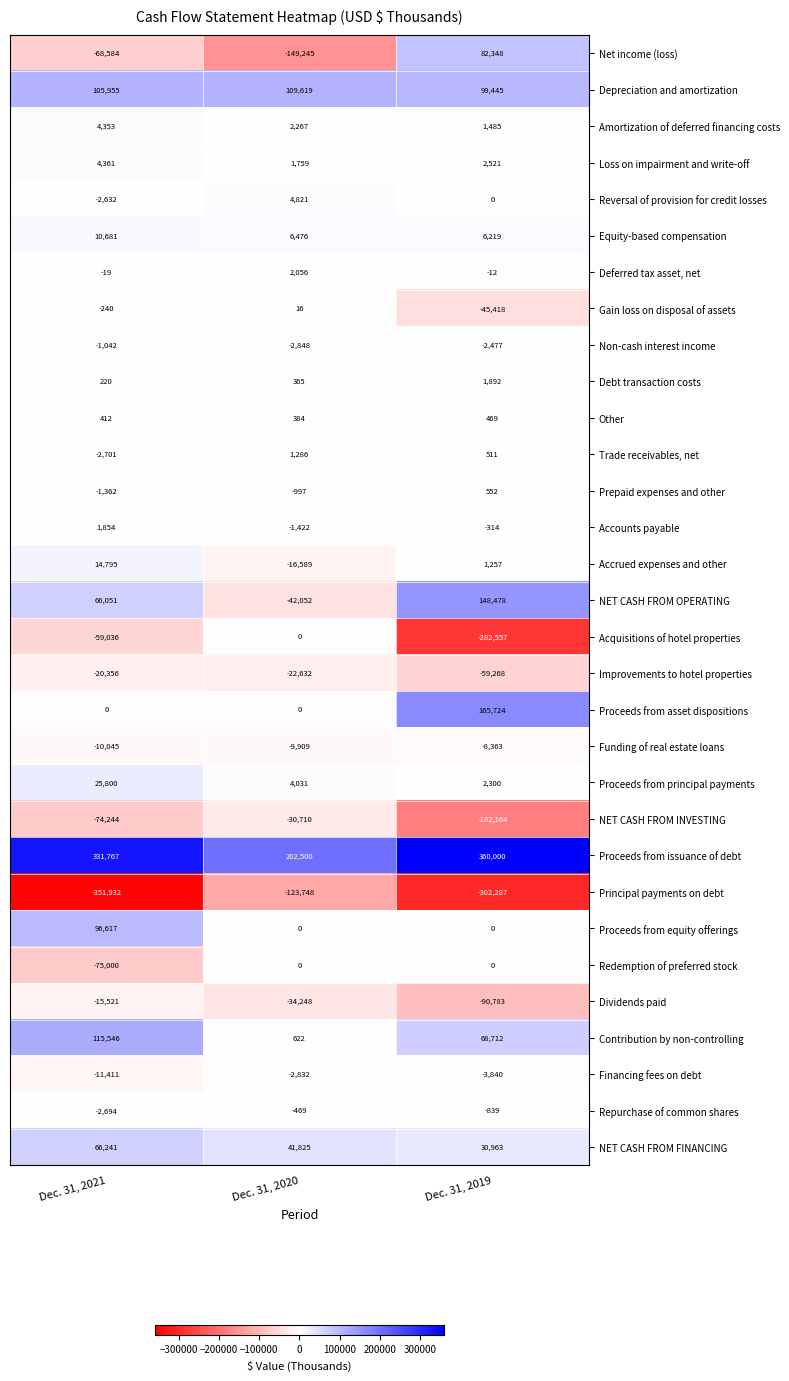

Rank the categories by Financing fees on debt value from highest to lowest.

Dec. 31, 2020, Dec. 31, 2019, Dec. 31, 2021